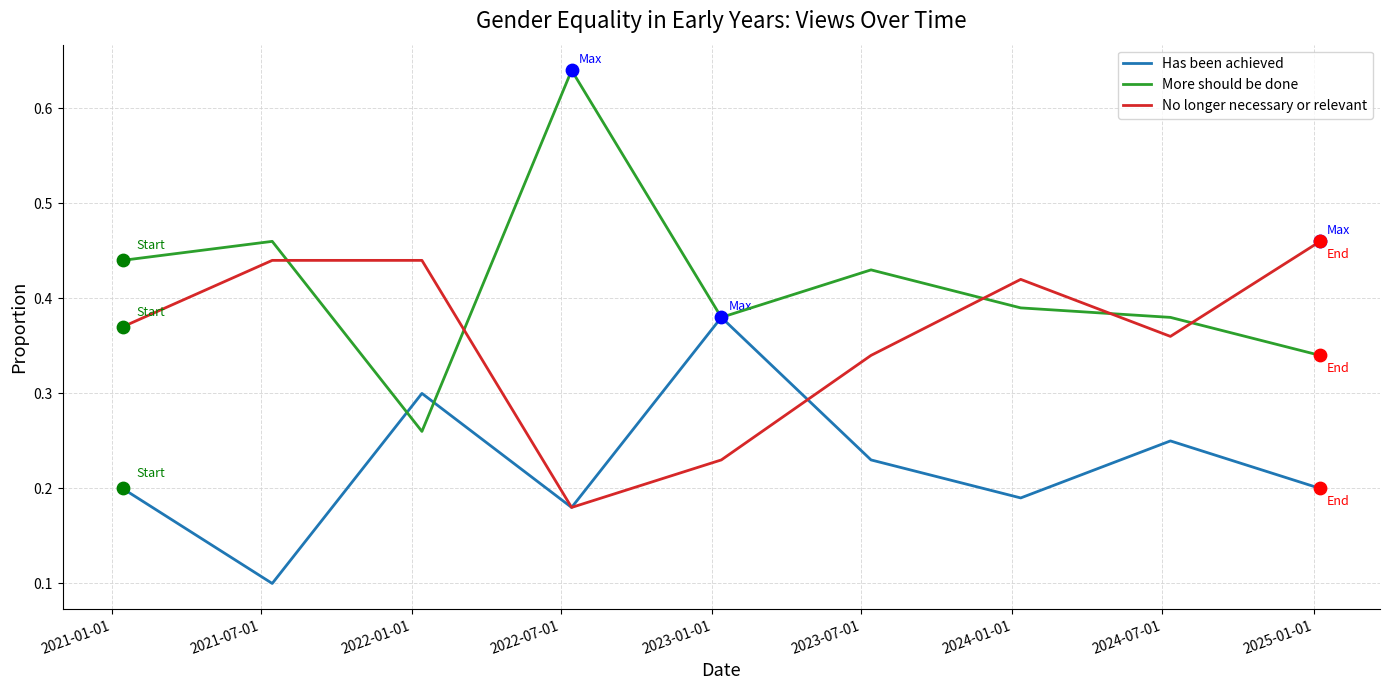

What are all the series names shown in the legend?

Has been achieved, More should be done, No longer necessary or relevant